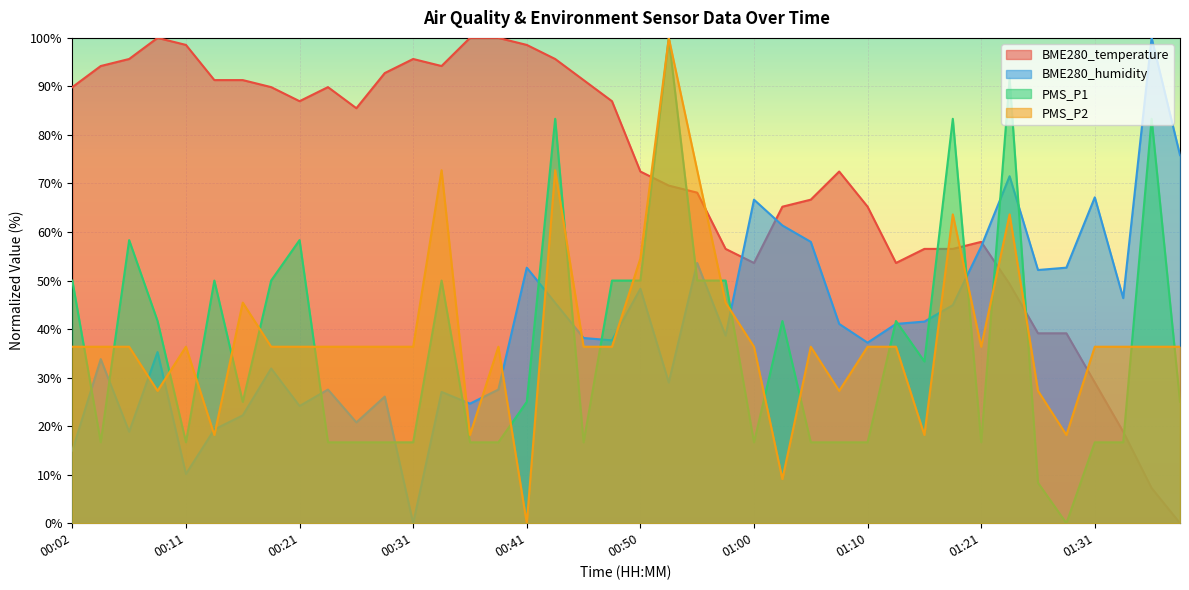

At which category does PMS_P2 reach its first local valley?

00:09